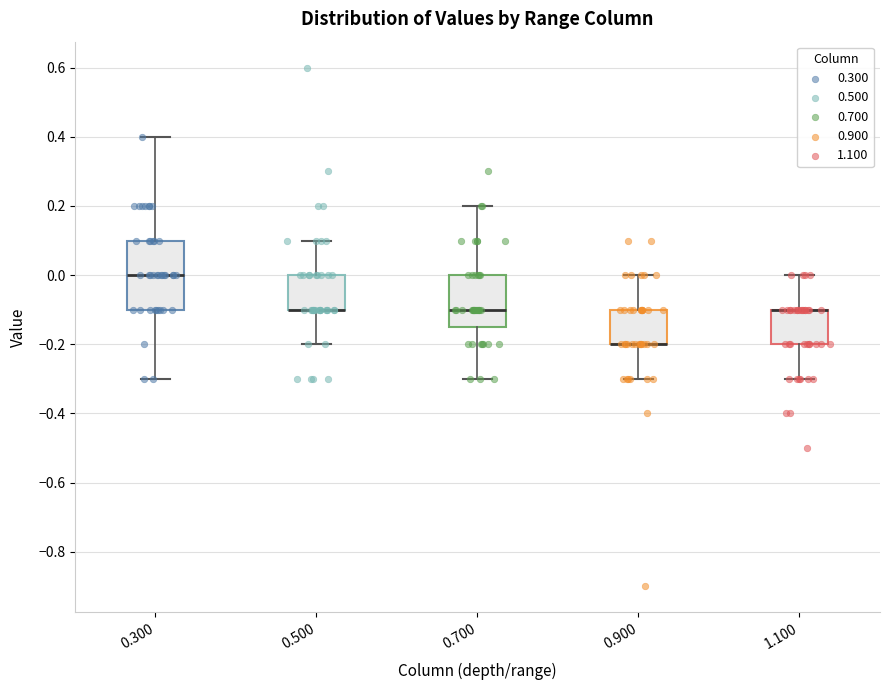

Which box is the tallest, from its lower edge to its upper edge?

0.300